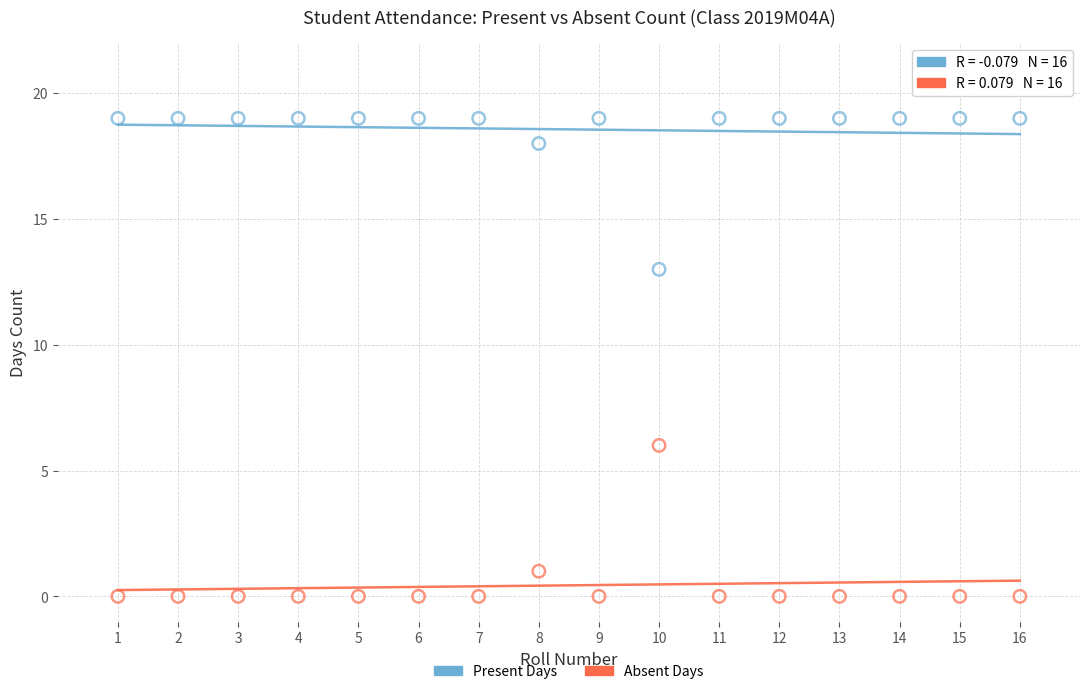

What are all the series names shown in the legend?

Present Days, Absent Days